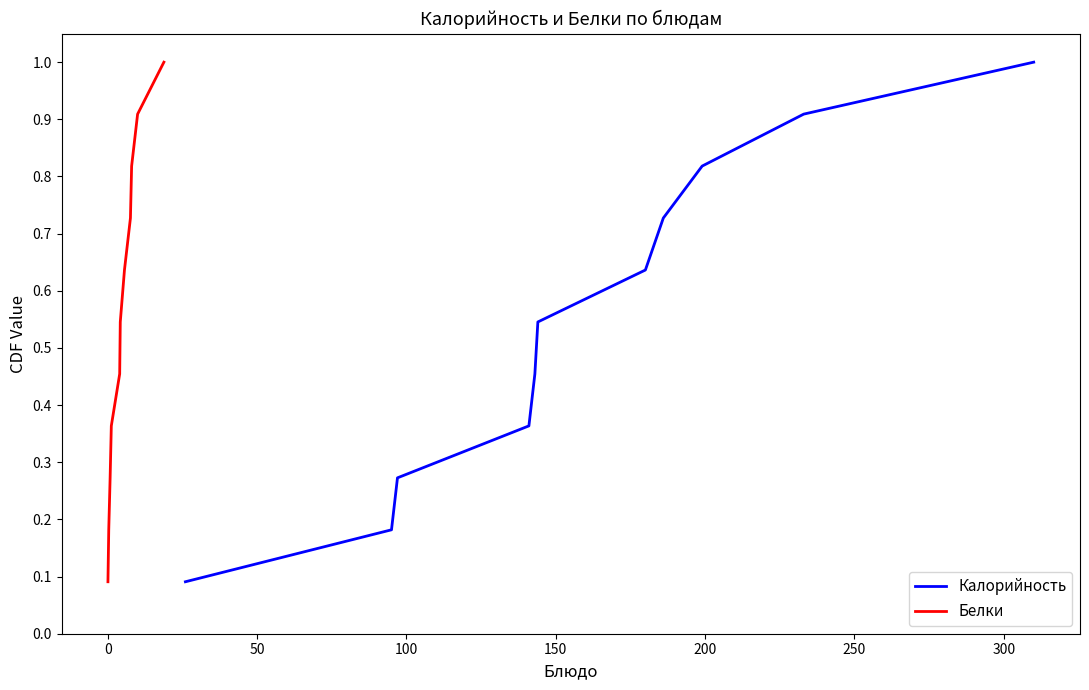

Which series has the largest total across all categories?

Калорийность